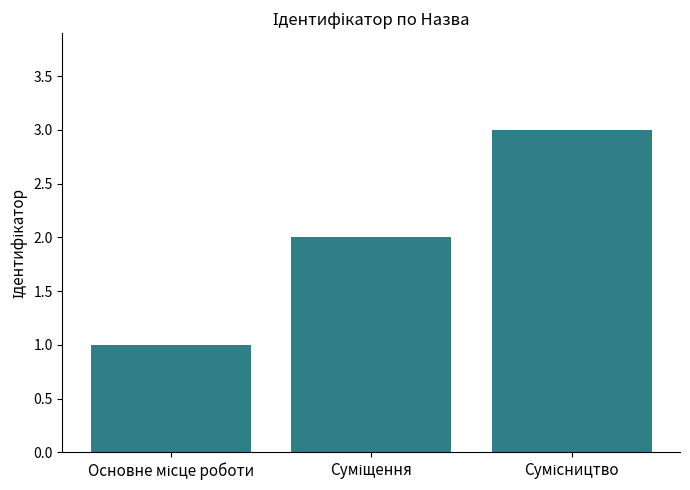

Does the chart contain stacked bars?

No